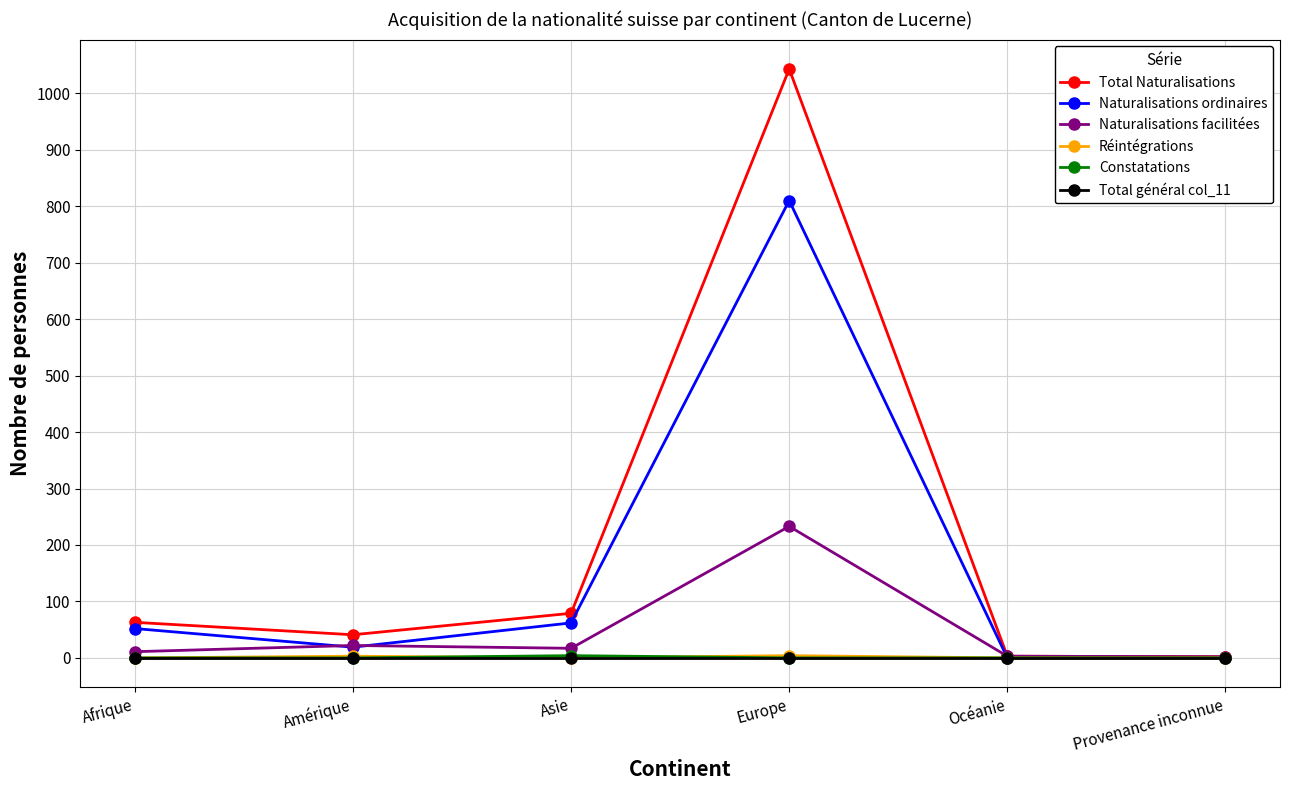

At which category is the sum across all series the highest?

Europe